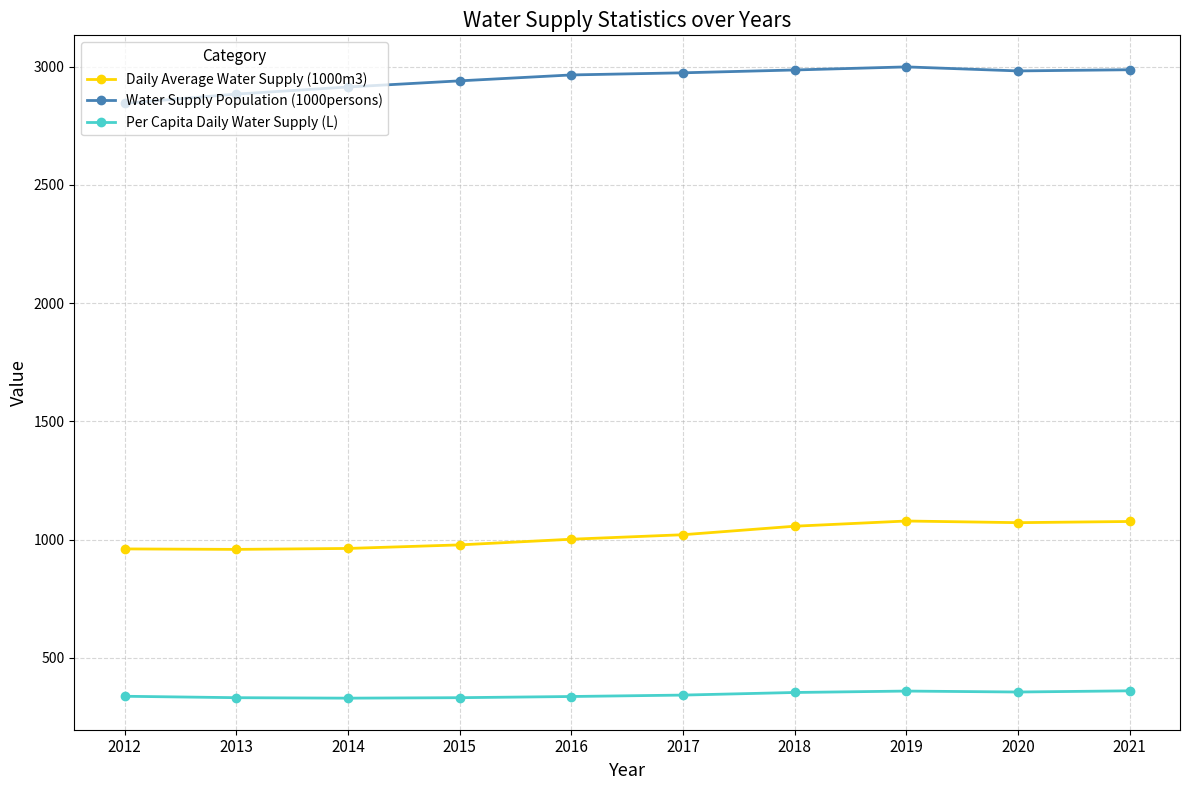

What is the total value across all series at 2021?

4425